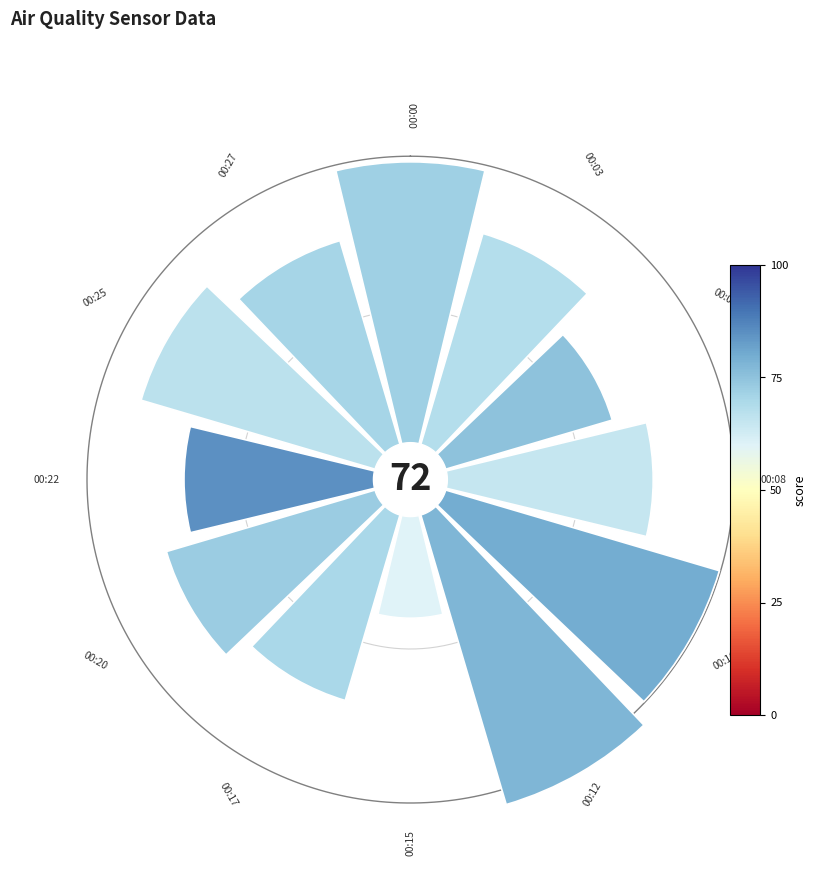

Does 90° account for over 50% of the chart?

No